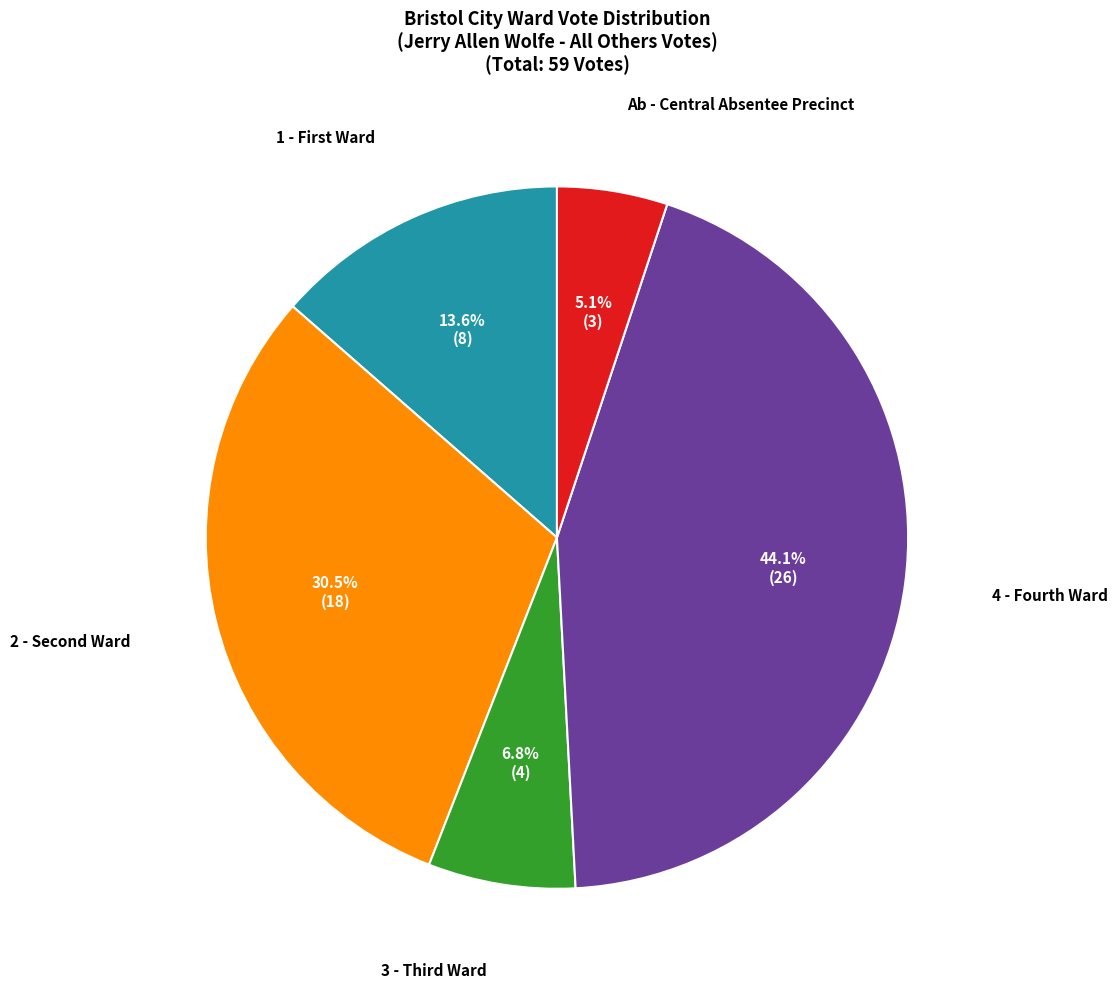

How many slices are in this pie chart?

5